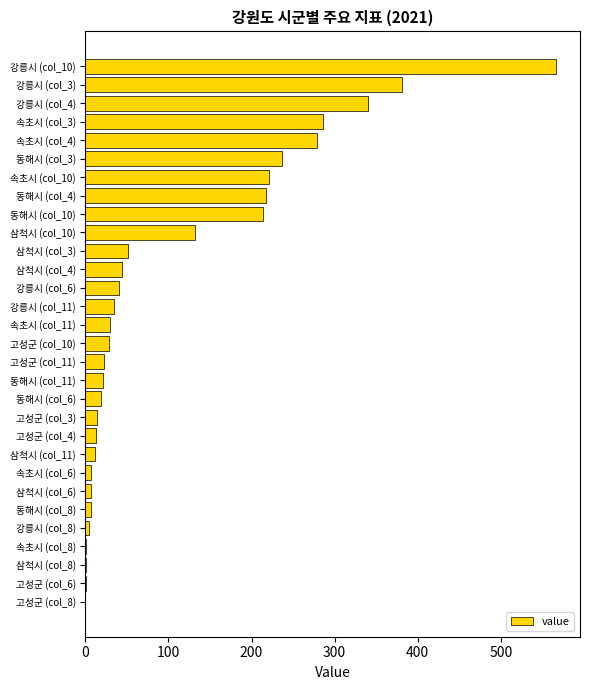

The value at 강릉시 (col_3) is 381. True or false?

True